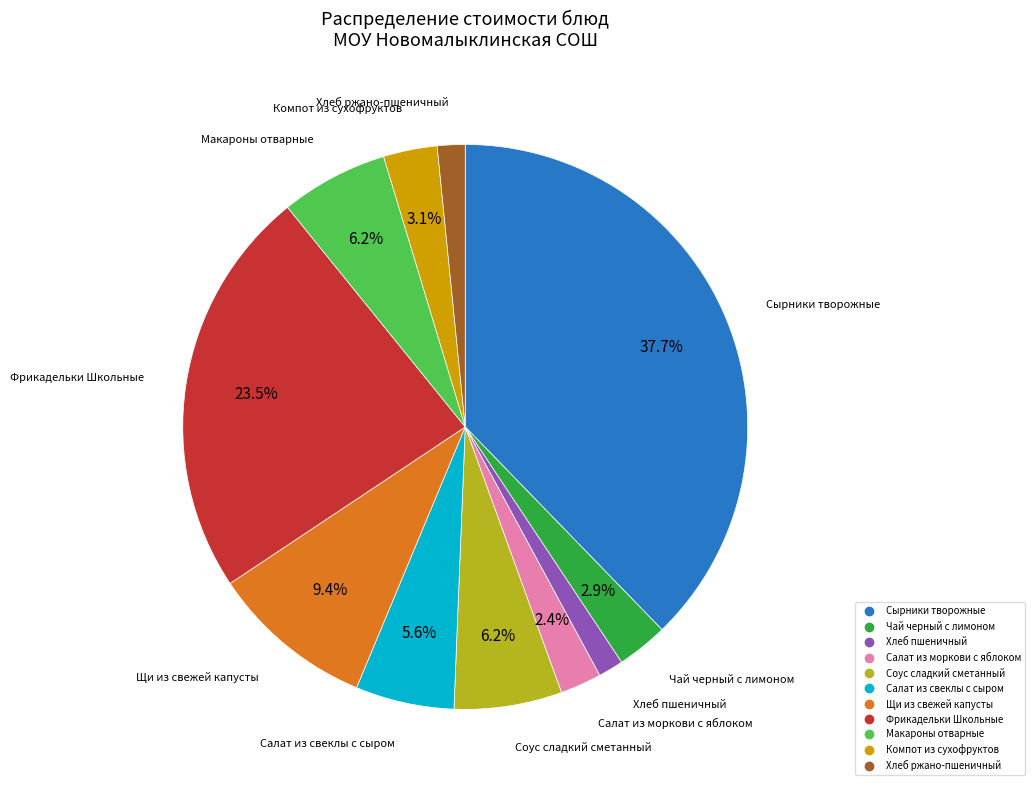

Is Компот из сухофруктов the majority of the pie?

No